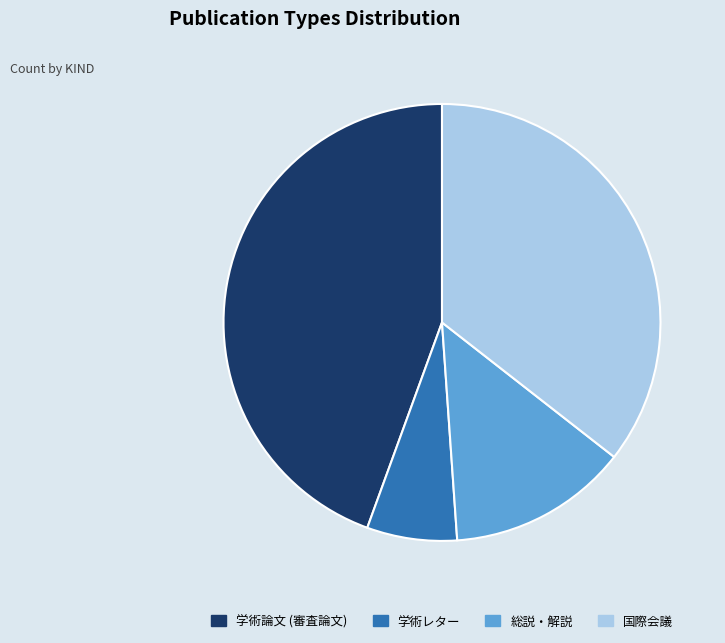

Which category has the biggest portion of the pie?

学術論文 (審査論文)